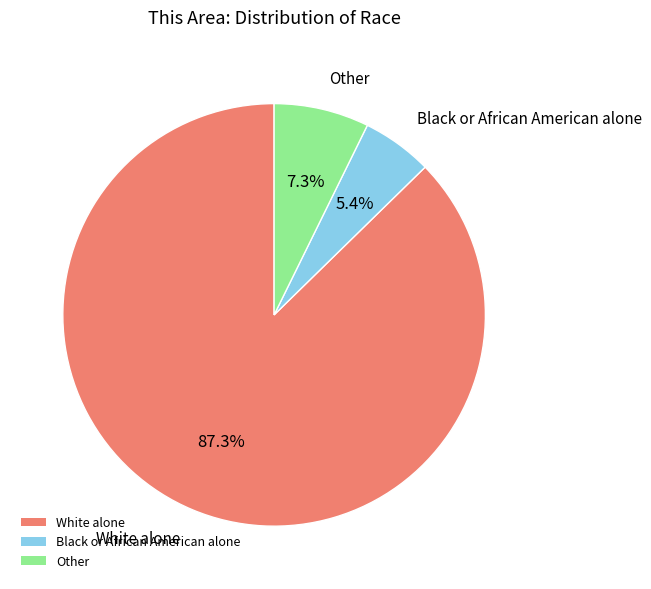

What is the majority slice?

White alone